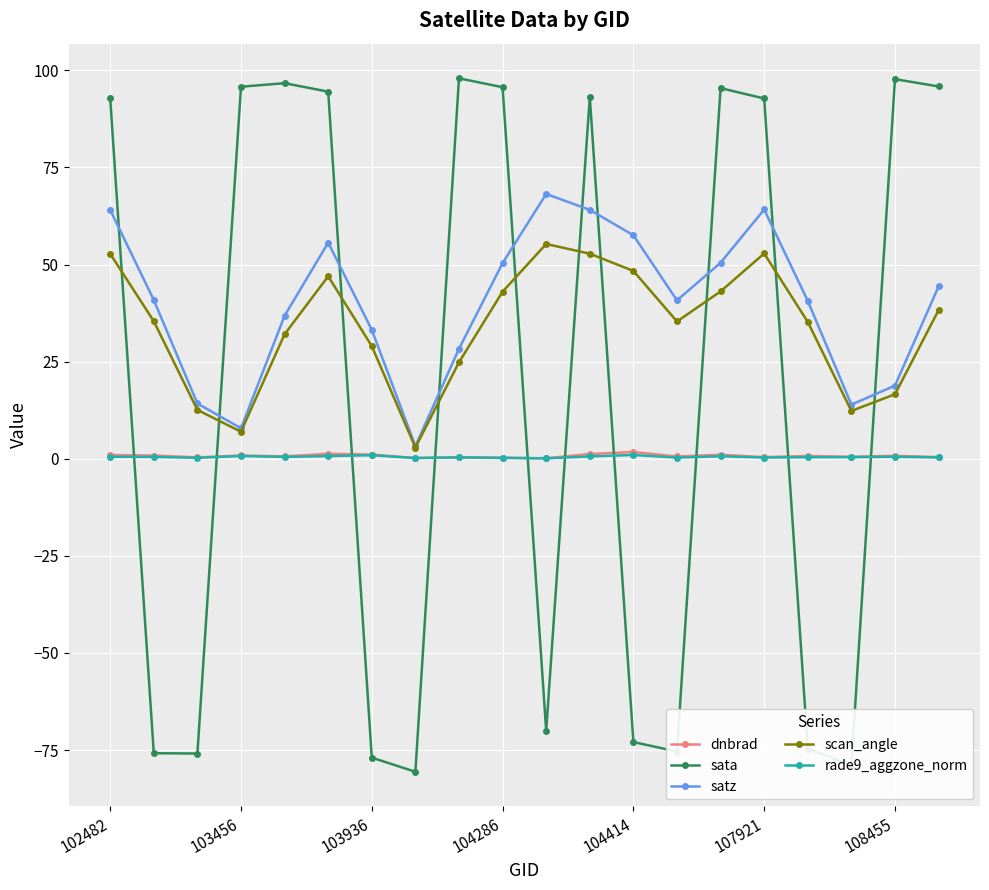

Which series has the largest total across all categories?

satz